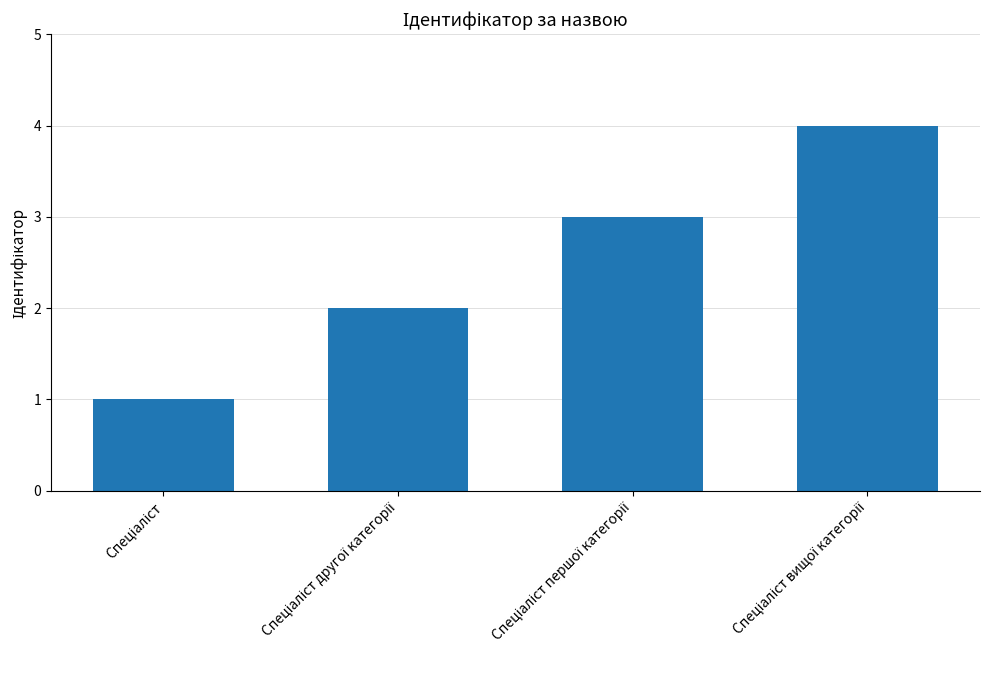

What is the greatest value displayed?

4